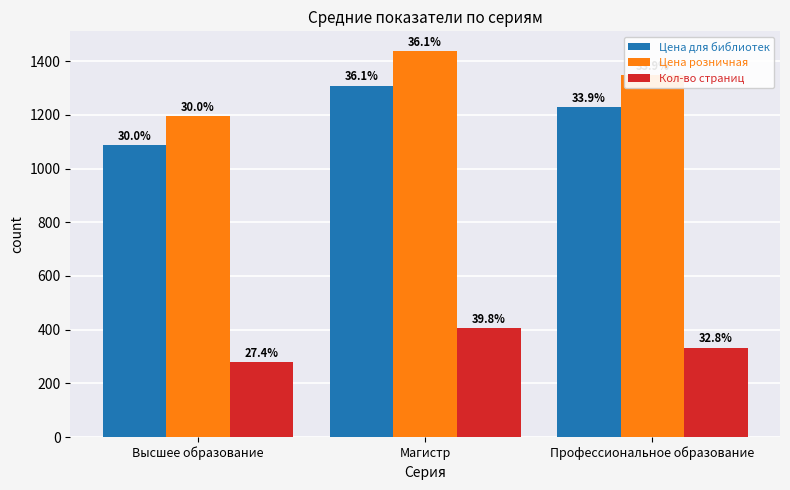

Are the bars grouped side by side (vs. stacked)?

Yes